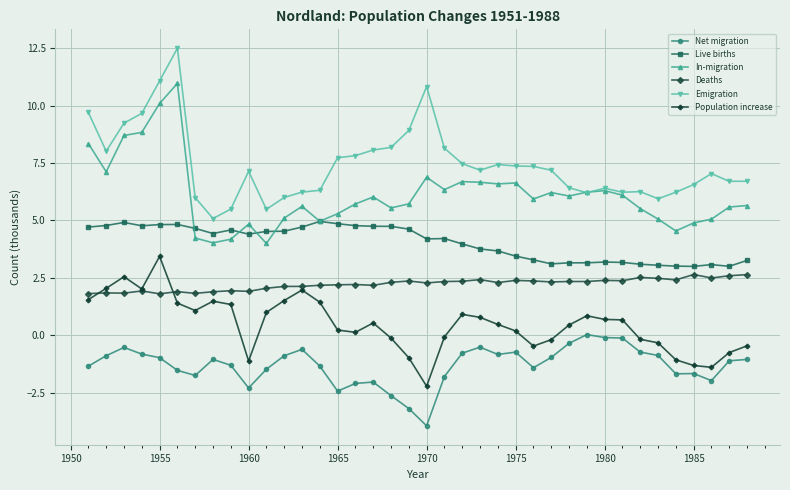

What is the minimum value shown in the chart?

-4.0